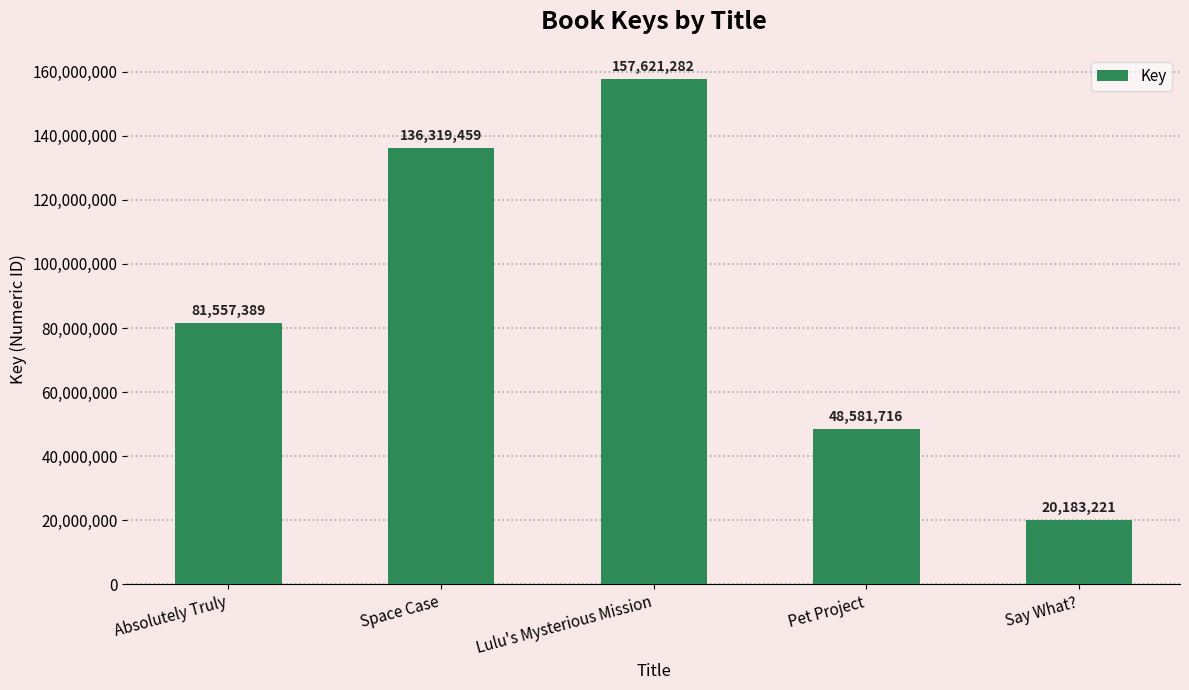

What is the maximum value shown in the chart?

157621282